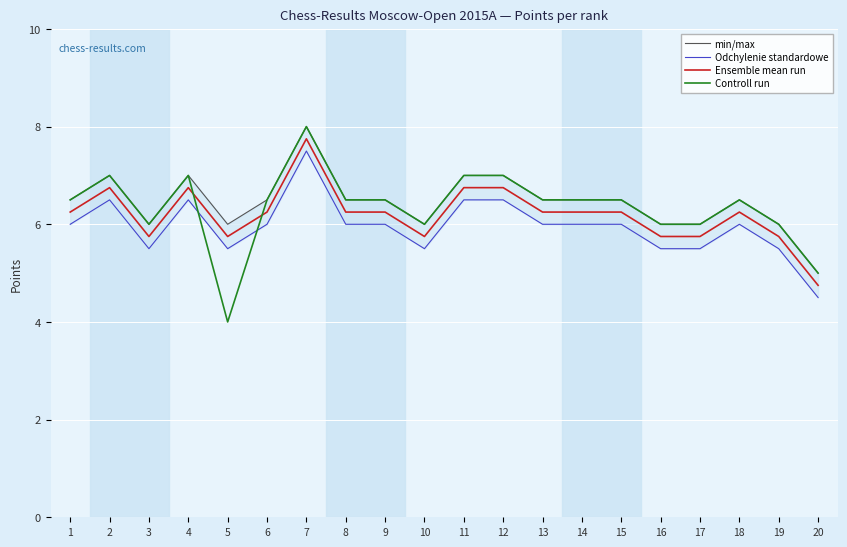

Reading left to right, list all the values displayed in this chart.

min/max: 6.5	7.0	6.0	7.0	6.0	6.5	8.0	6.5	6.5	6.0	7.0	7.0	6.5	6.5	6.5	6.0	6.0	6.5	6.0	5.0
Odchylenie standardowe: 6.0	6.5	5.5	6.5	5.5	6.0	7.5	6.0	6.0	5.5	6.5	6.5	6.0	6.0	6.0	5.5	5.5	6.0	5.5	4.5
Ensemble mean run: 6.2	6.8	5.8	6.8	5.8	6.2	7.8	6.2	6.2	5.8	6.8	6.8	6.2	6.2	6.2	5.8	5.8	6.2	5.8	4.8
Controll run: 6.5	7.0	6.0	7.0	4.0	6.5	8.0	6.5	6.5	6.0	7.0	7.0	6.5	6.5	6.5	6.0	6.0	6.5	6.0	5.0